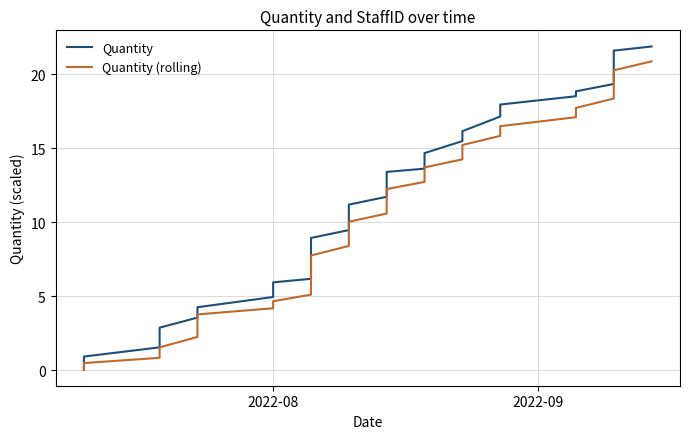

What is the lowest value of the Quantity (rolling) series?

0.1